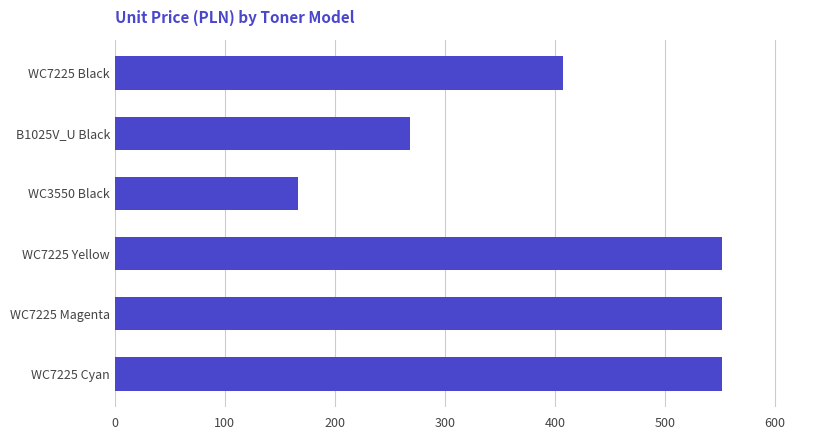

Approximately how many times larger is the value at WC3550 Black compared to WC7225 Yellow?

0.3